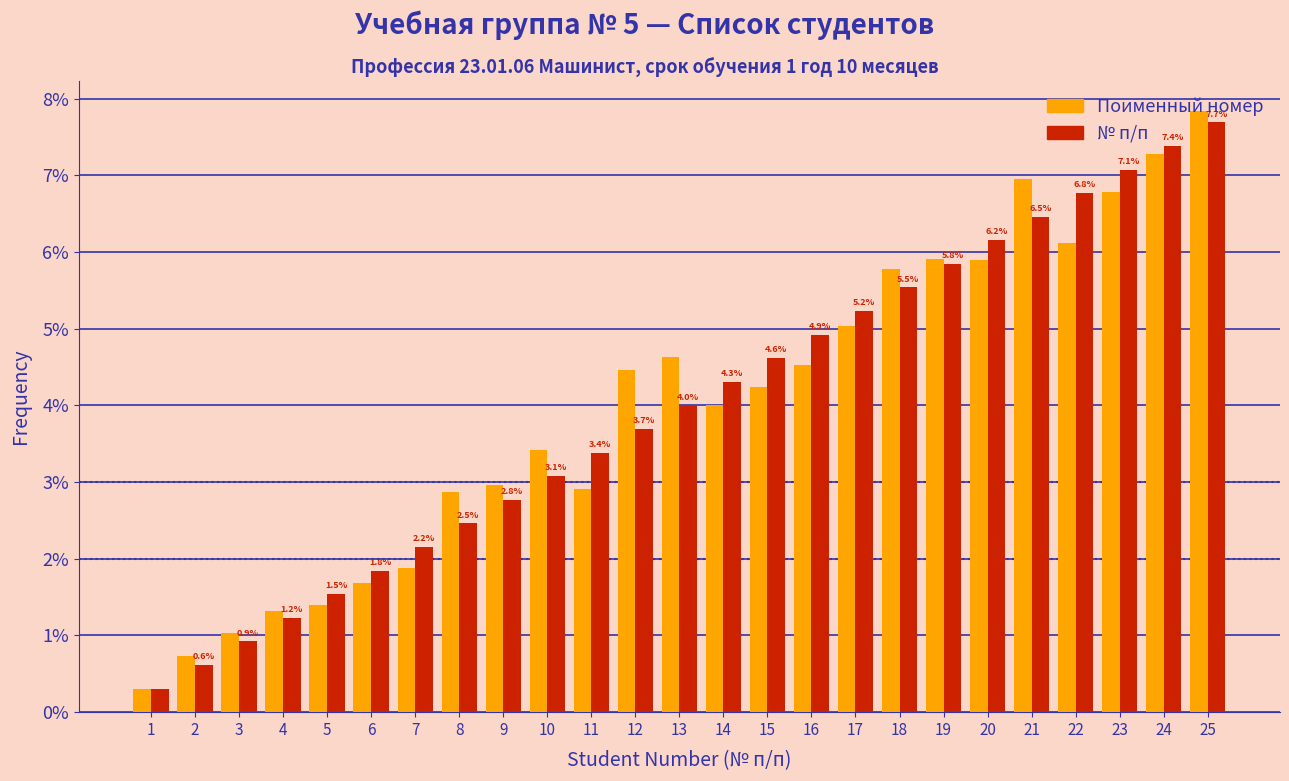

What is the average value of the № п/п series?

4.0